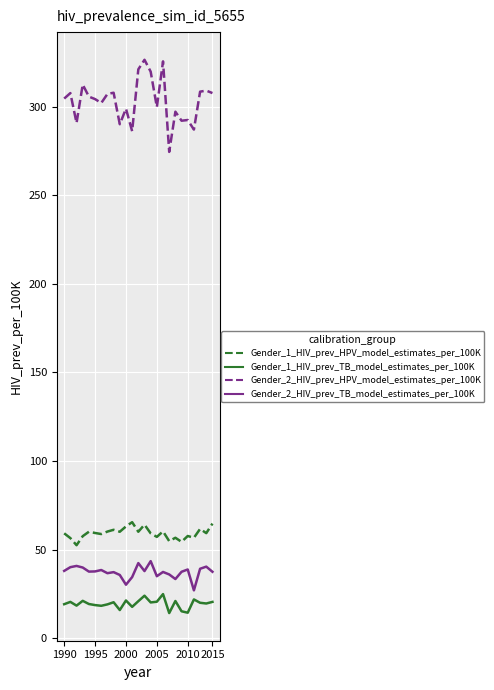

What is the smallest value displayed?

14.2